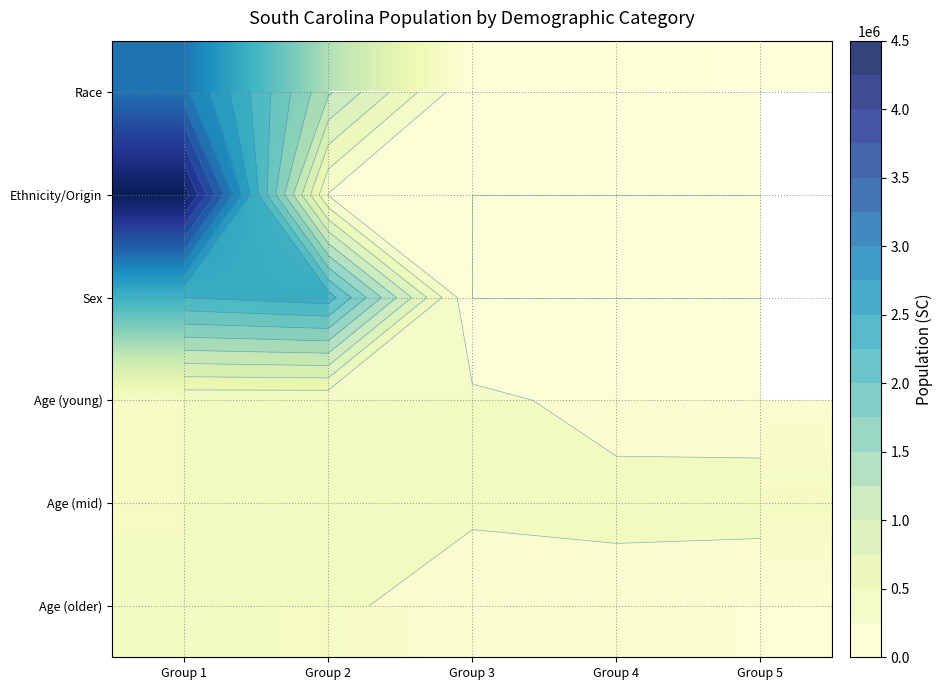

True or false: Age (older) has a value of 142479.8 at Group 5.

False